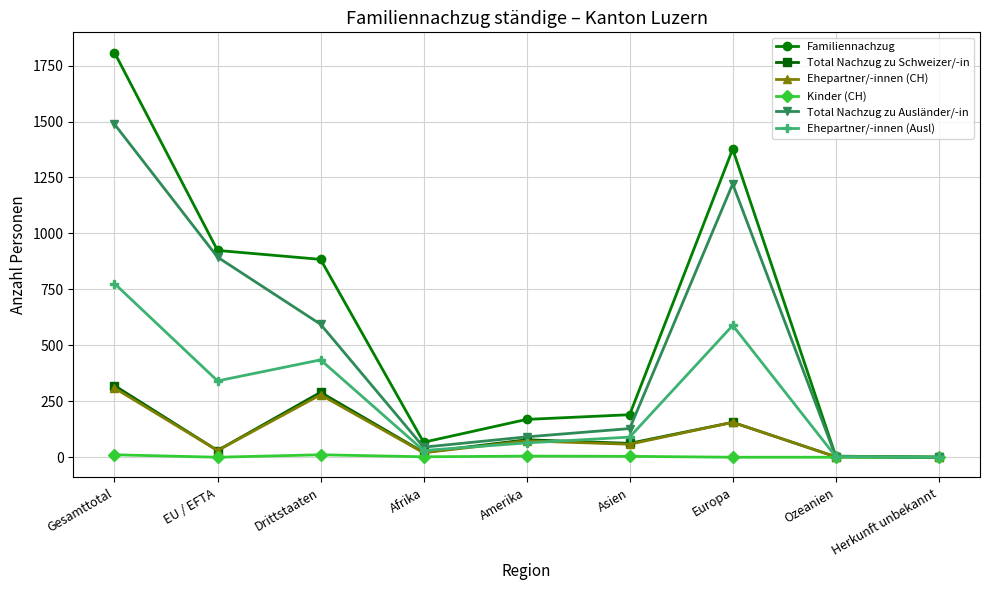

What is the average value of the Total Nachzug zu Schweizer/-in series?

107